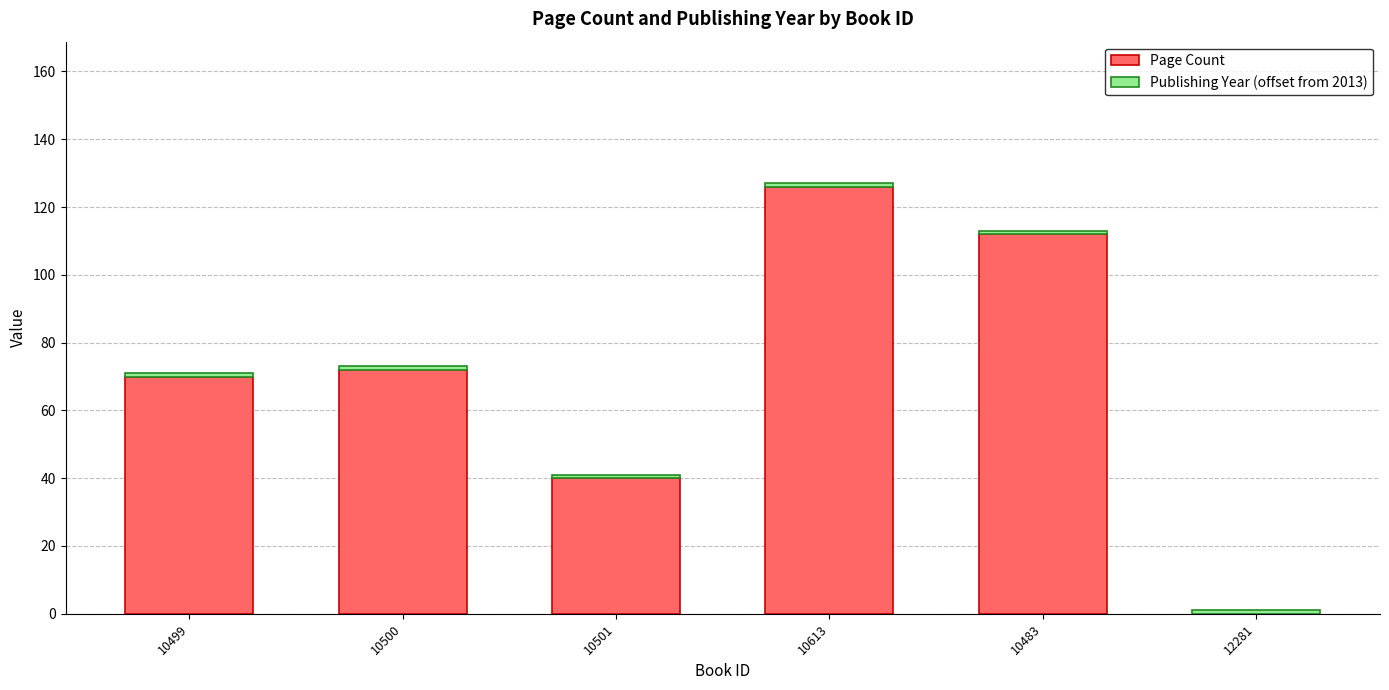

True or false: Page Count has a value of 72 at 10500.

True